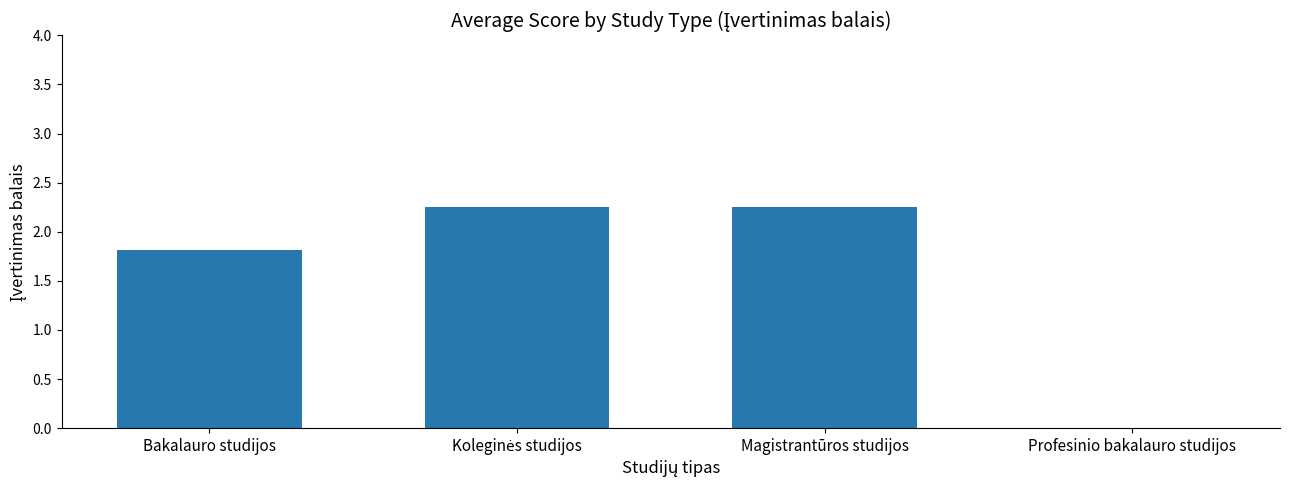

True or false: the data shows 1.0 at Magistrantūros studijos.

False